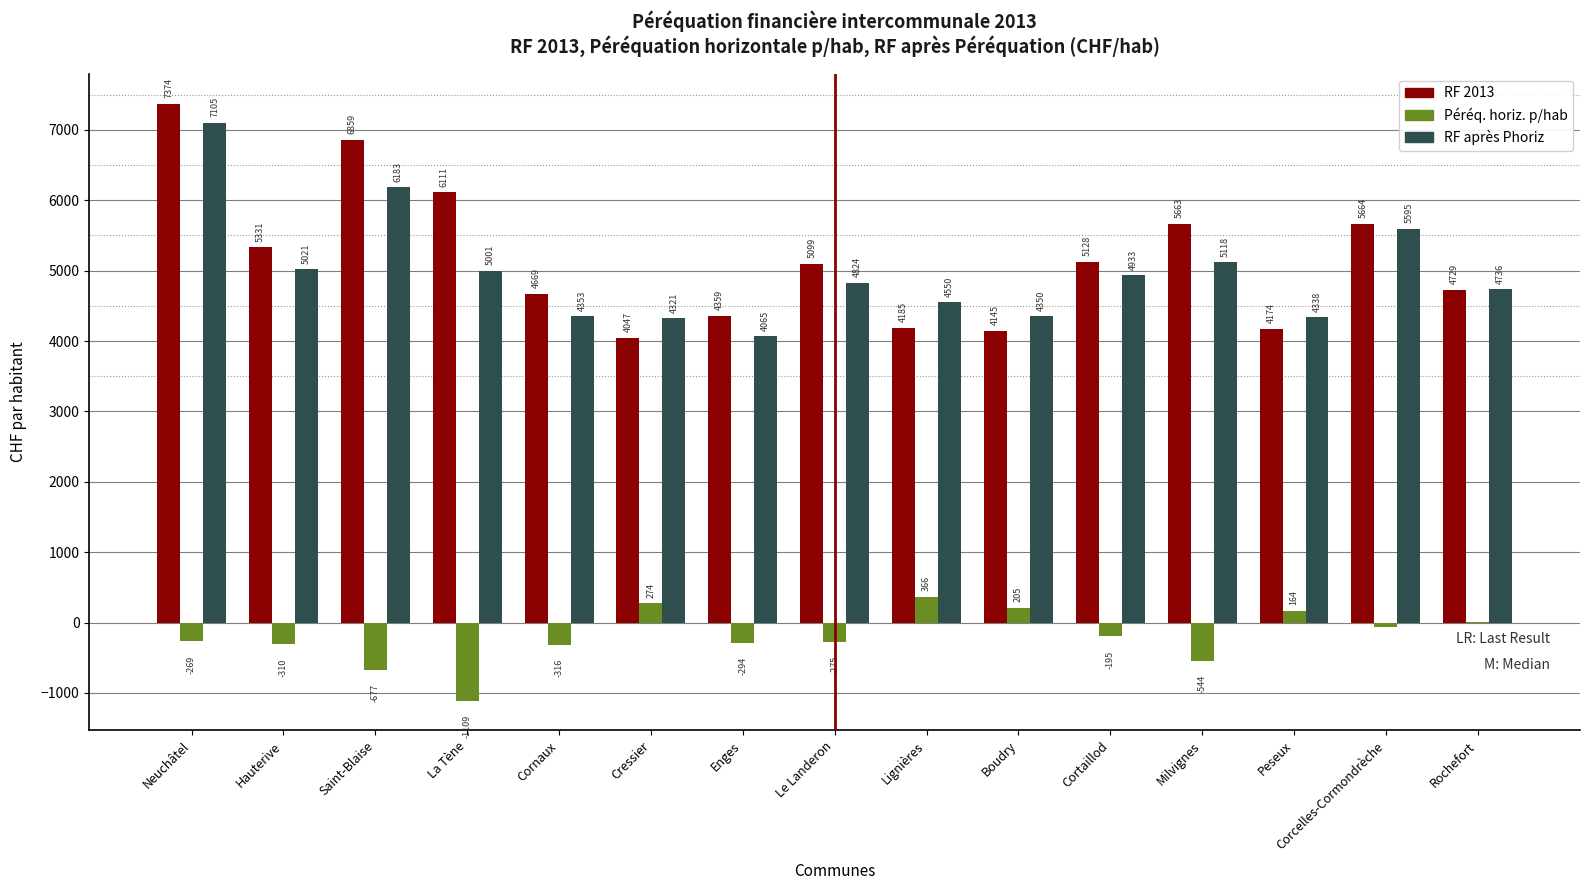

What is the spread (max minus min) of values at Neuchâtel?

7642.4